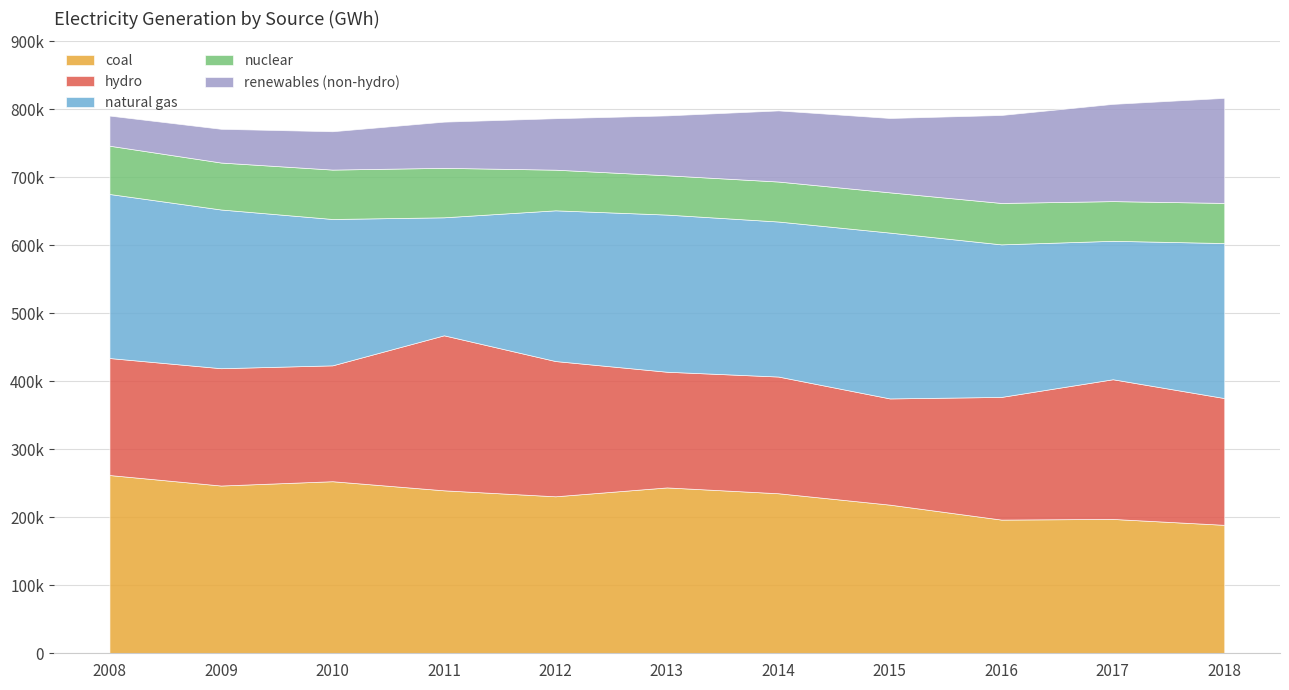

List the labels in order of nuclear value, smallest first.

2013, 2017, 2014, 2018, 2015, 2012, 2016, 2009, 2008, 2010, 2011